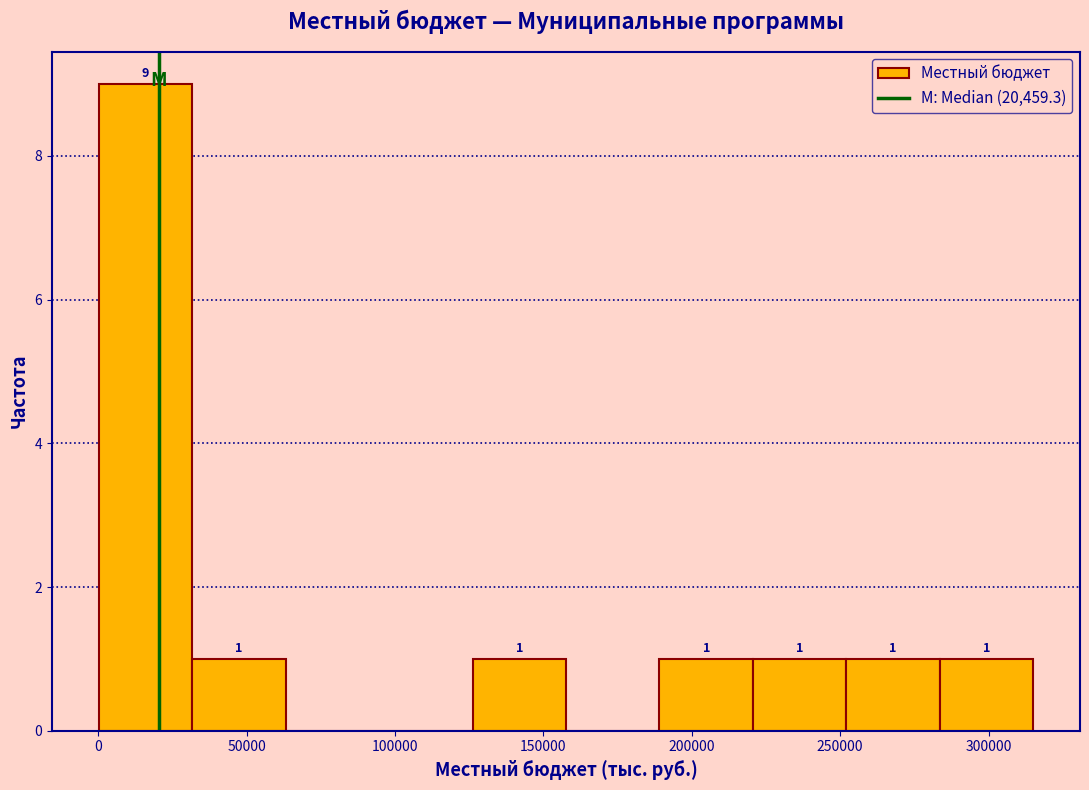

Which range on the x-axis has the tallest bar?

0 to 30000